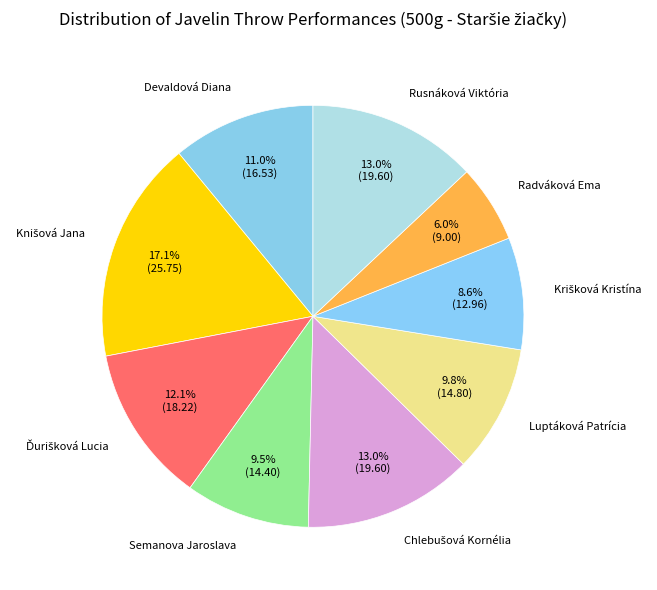

Which category has the smallest portion of the pie?

Radváková Ema